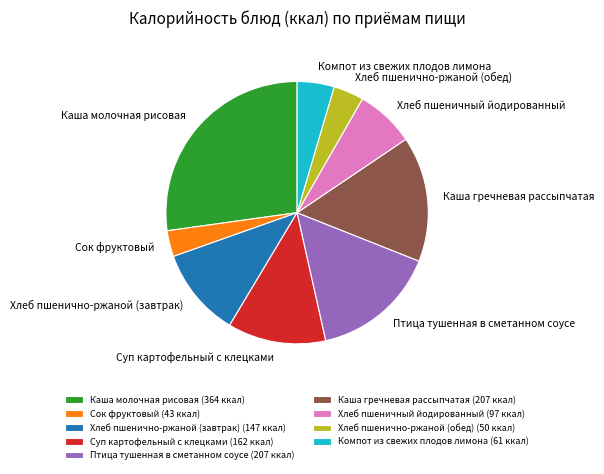

What is the smallest slice in the pie chart?

Сок фруктовый